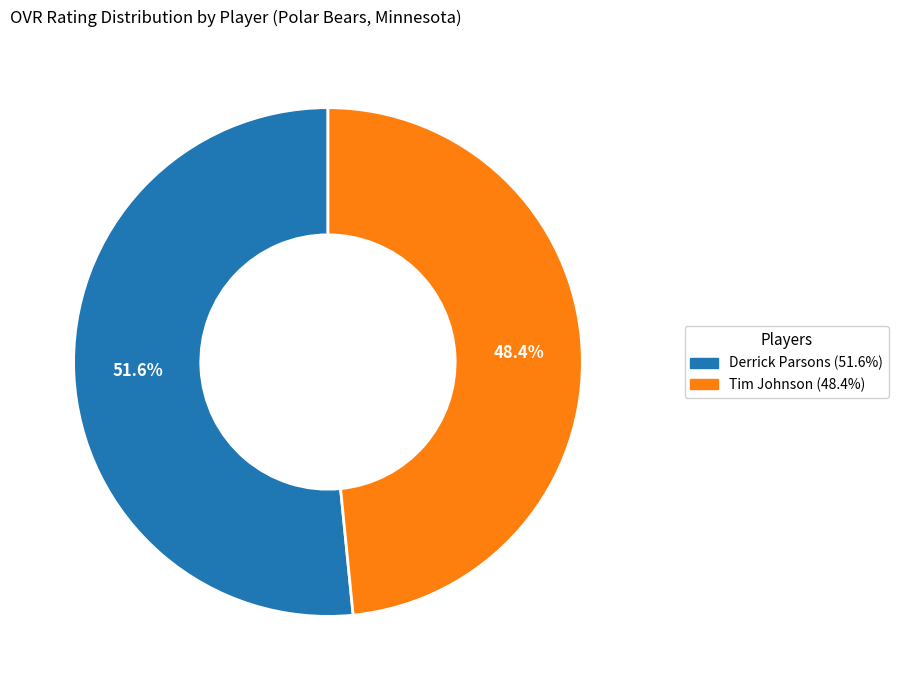

How much of the chart is everything except Derrick Parsons?

48.4%